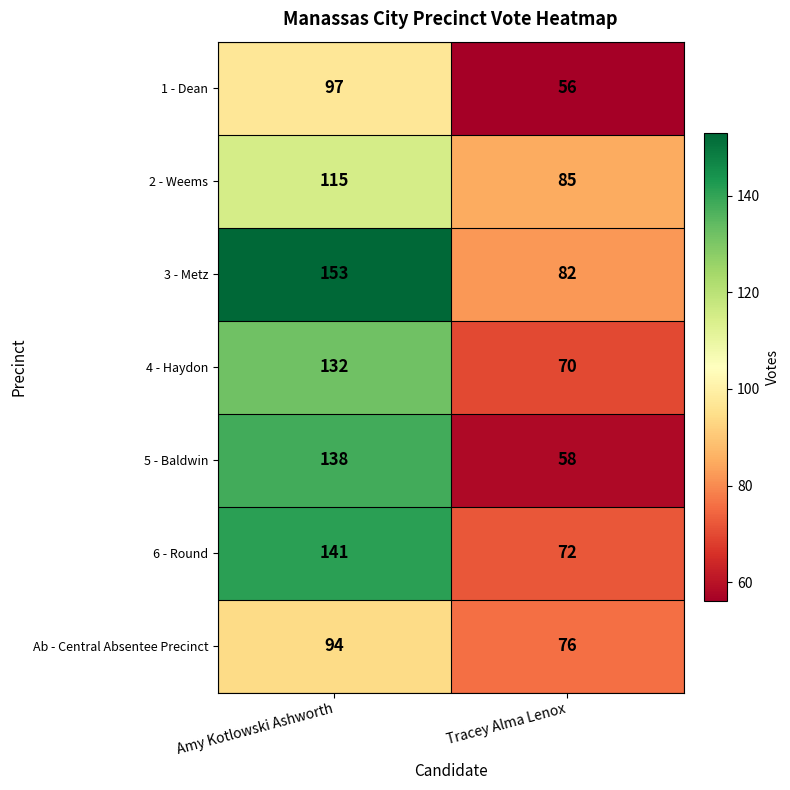

At how many categories does at least one series exceed 116?

1